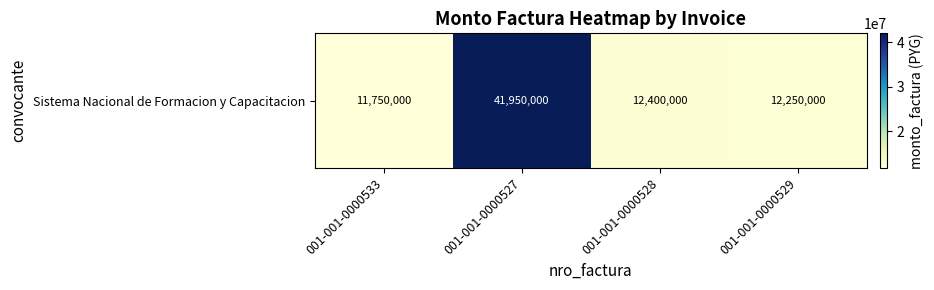

What is the change in value from 001-001-0000527 to 001-001-0000529?

-29700000